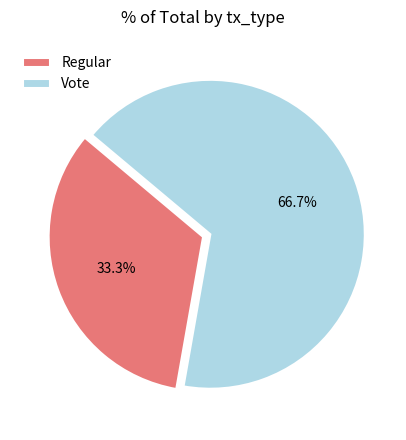

Rank the categories by value from highest to lowest.

Vote, Regular